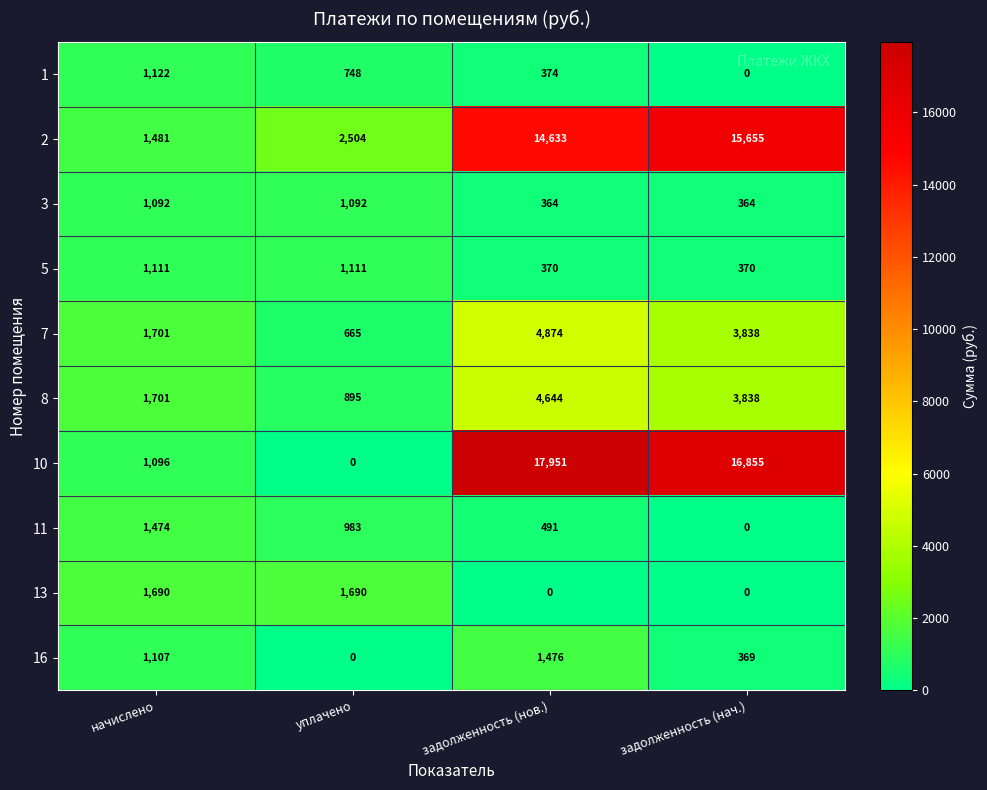

The 16 series shows 1107 at начислено. True or false?

True